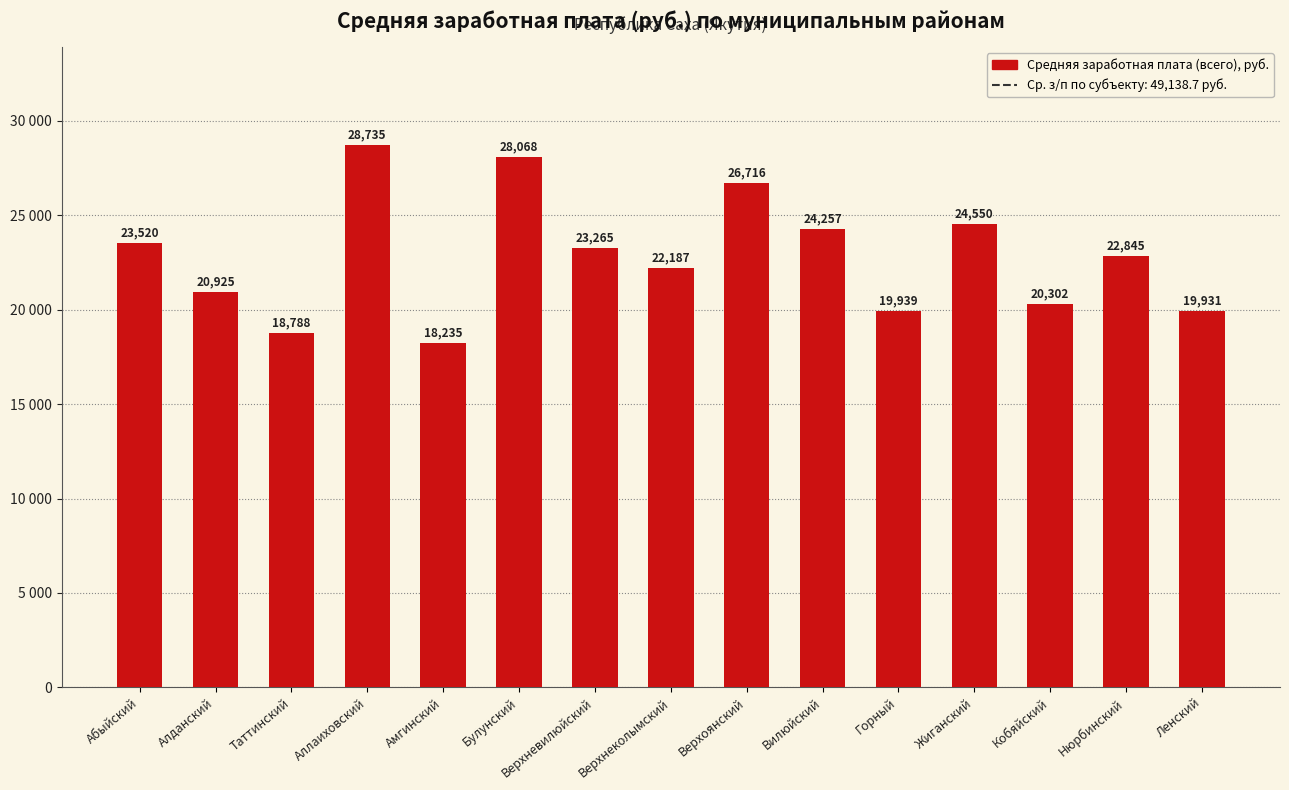

Rank the categories by value from lowest to highest.

Амгинский, Таттинский, Ленский, Горный, Кобяйский, Алданский, Верхнеколымский, Нюрбинский, Верхневилюйский, Абыйский, Вилюйский, Жиганский, Верхоянский, Булунский, Аллаиховский